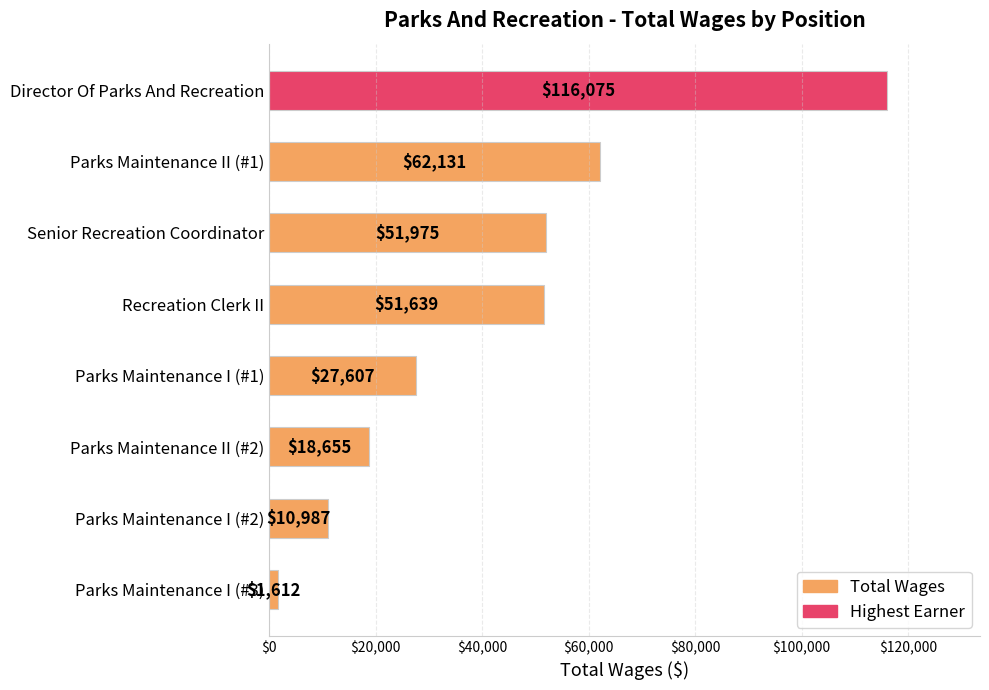

What is the minimum value shown in the chart?

1612